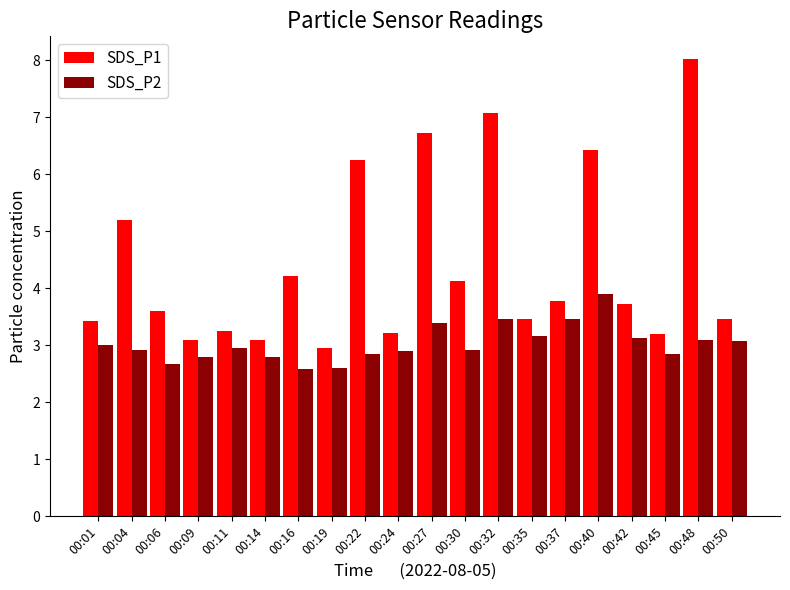

What is the sum of all SDS_P2 values?

60.6